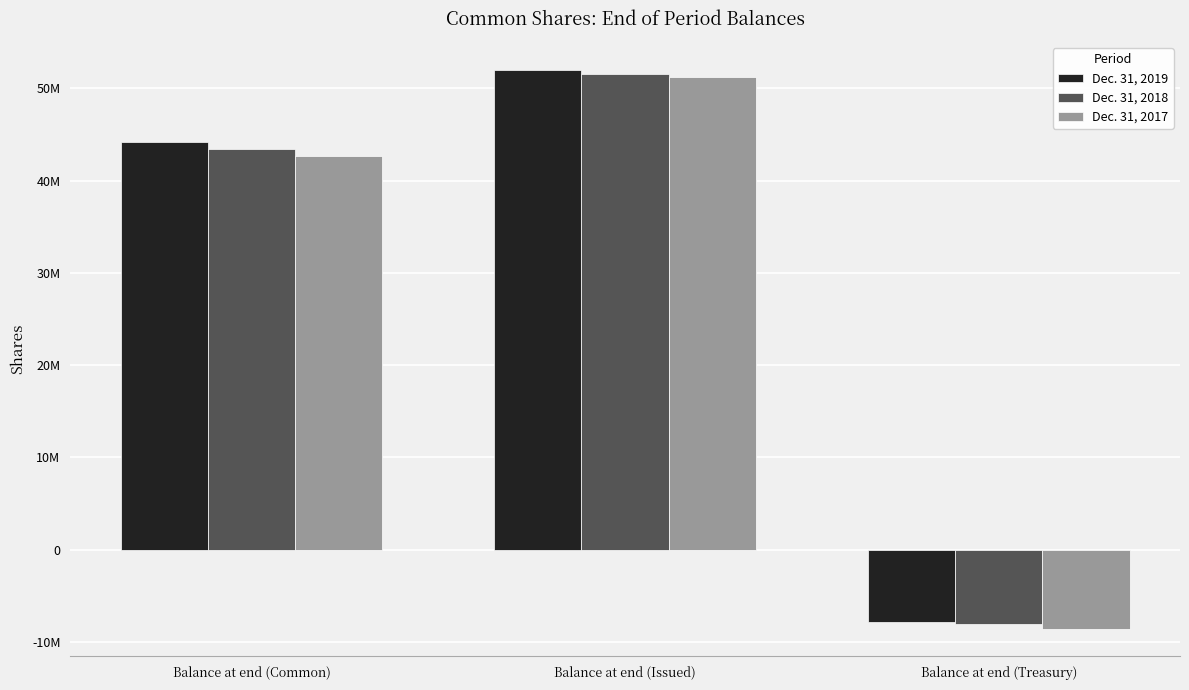

Rank the series by their maximum value, from lowest to highest.

Dec. 31, 2017, Dec. 31, 2018, Dec. 31, 2019